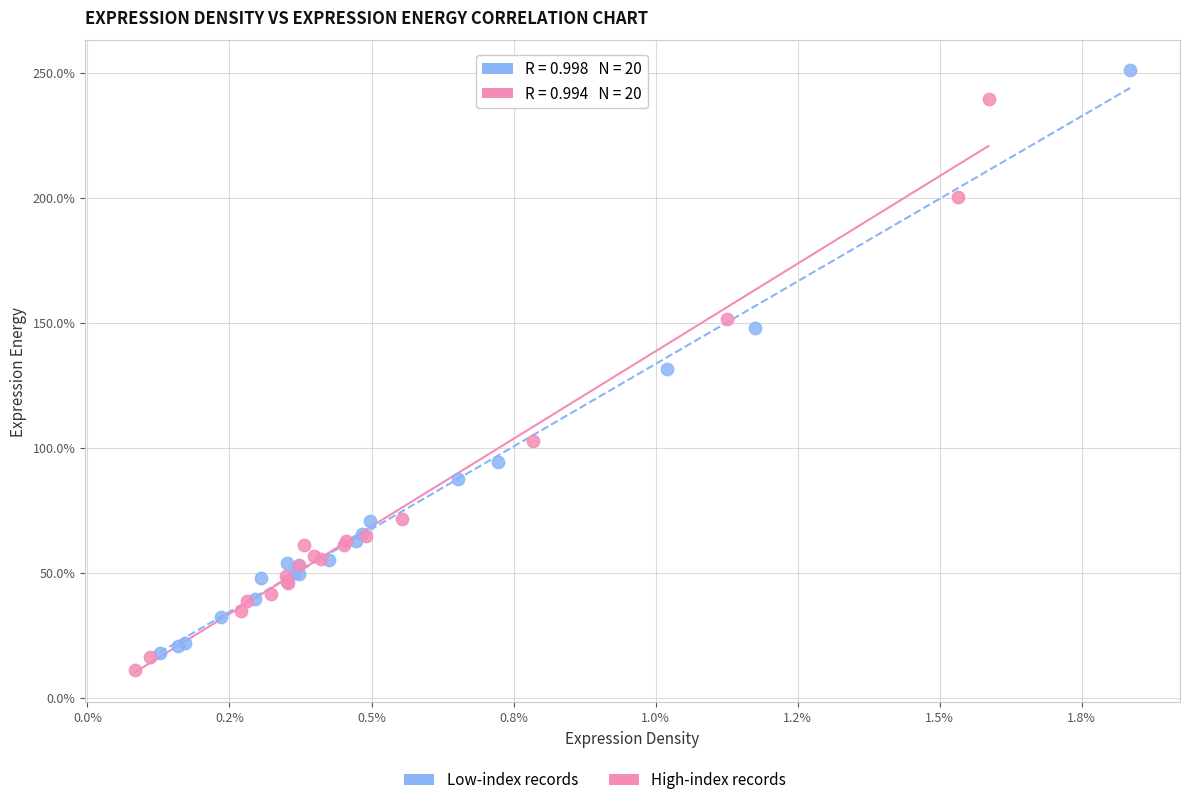

Which series contains the highest Y value?

Low-index records